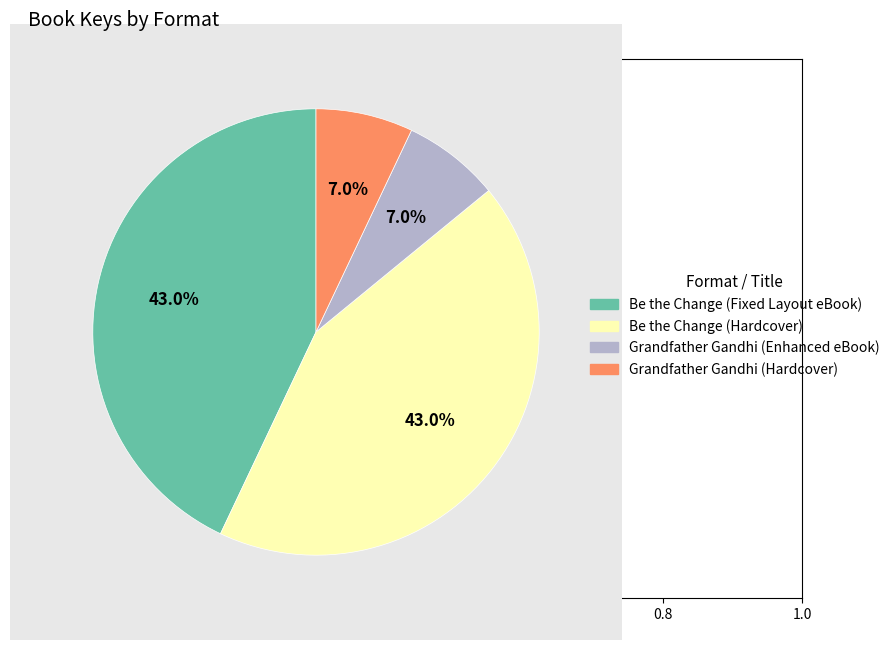

How many slices are in this pie chart?

4